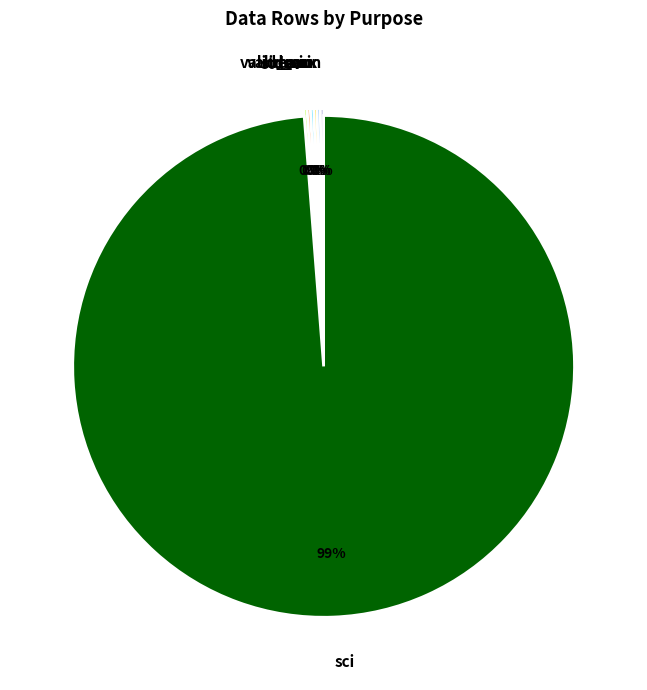

What is the largest slice in the pie chart?

sci